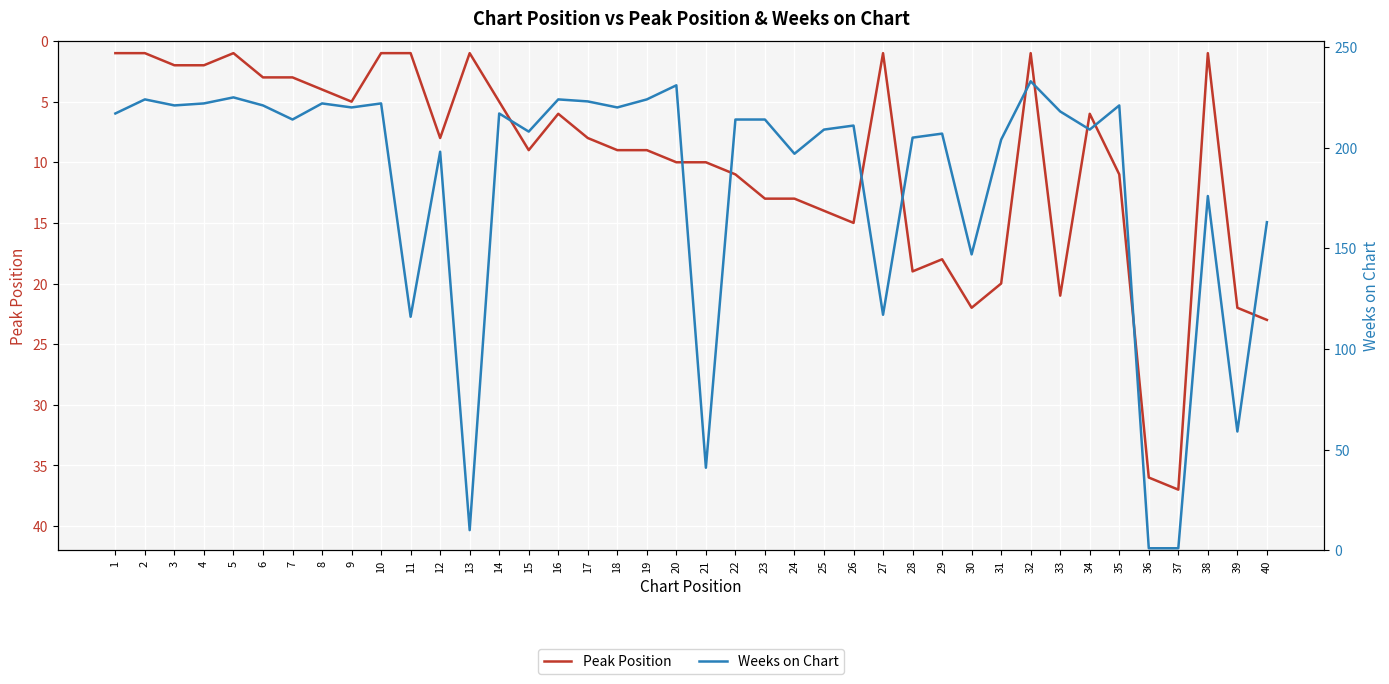

What is the average value of the Peak Position series?

10